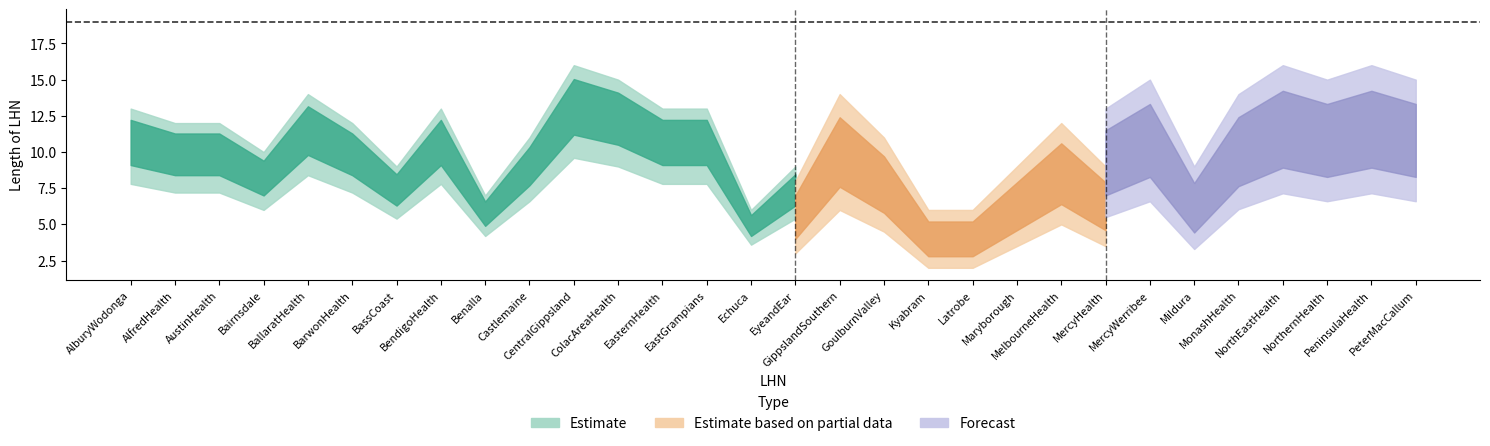

How many lines are shown in the chart?

3